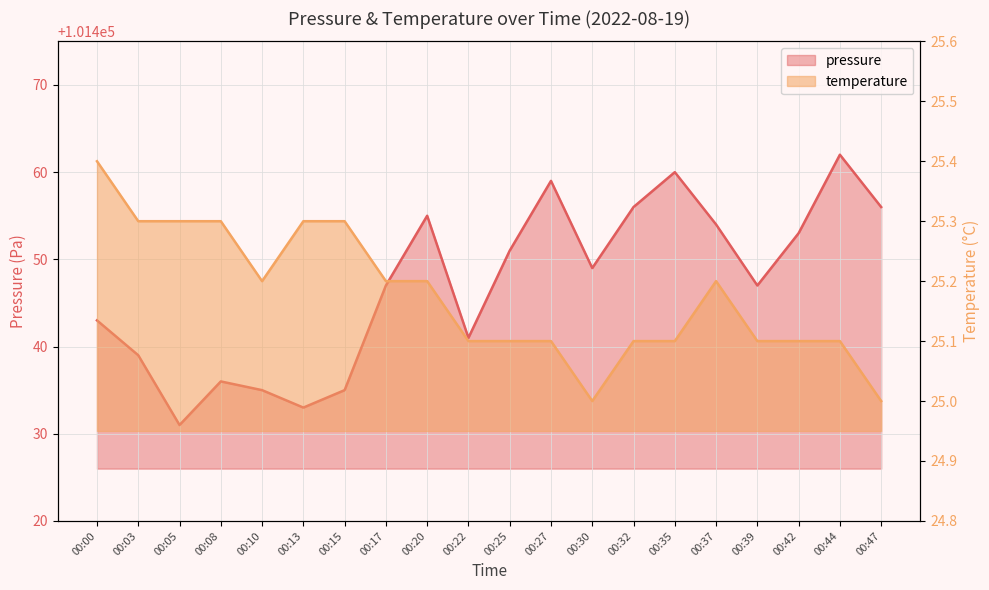

What is the value of the temperature point at the 13th from the left?

25.0